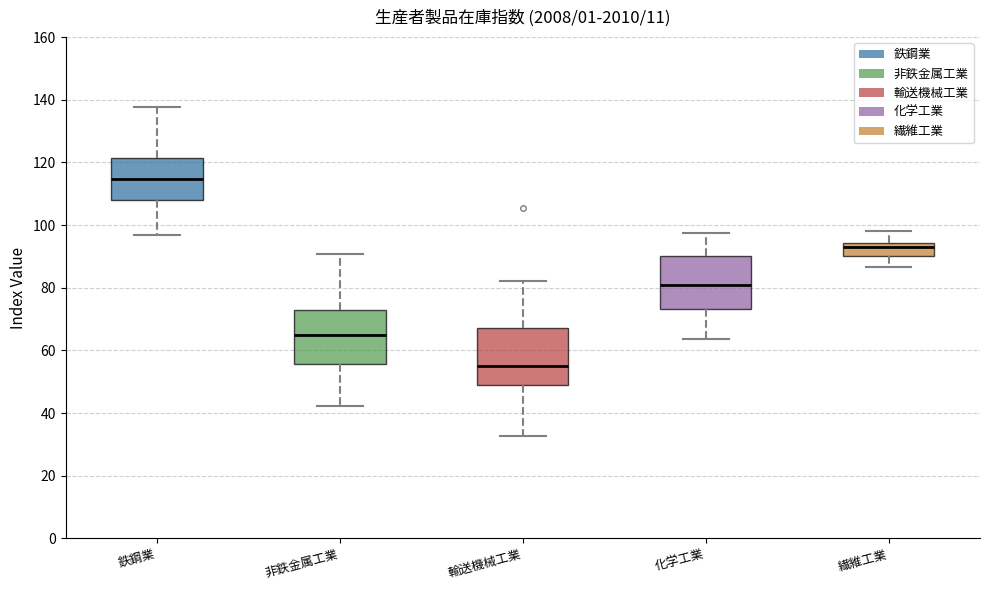

Reading left to right, read every box against the y-axis: the position of its median line, the range the box covers, and the ends of its whiskers. The values are not printed on the chart, so give them approximately, as read against the axis.

鉄鋼業: median 114, box 108 to 122, whiskers 98 to 138
非鉄金属工業: median 64, box 56 to 74, whiskers 42 to 90
輸送機械工業: median 56, box 48 to 68, whiskers 32 to 82
化学工業: median 80, box 74 to 90, whiskers 64 to 98
繊維工業: median 92, box 90 to 94, whiskers 86 to 98